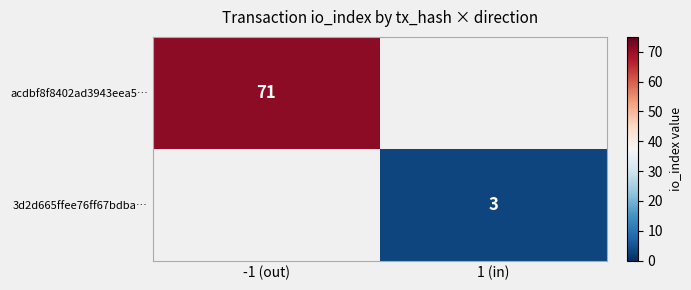

The acdbf8f8402ad3943eea5… series shows 99 at -1 (out). True or false?

False